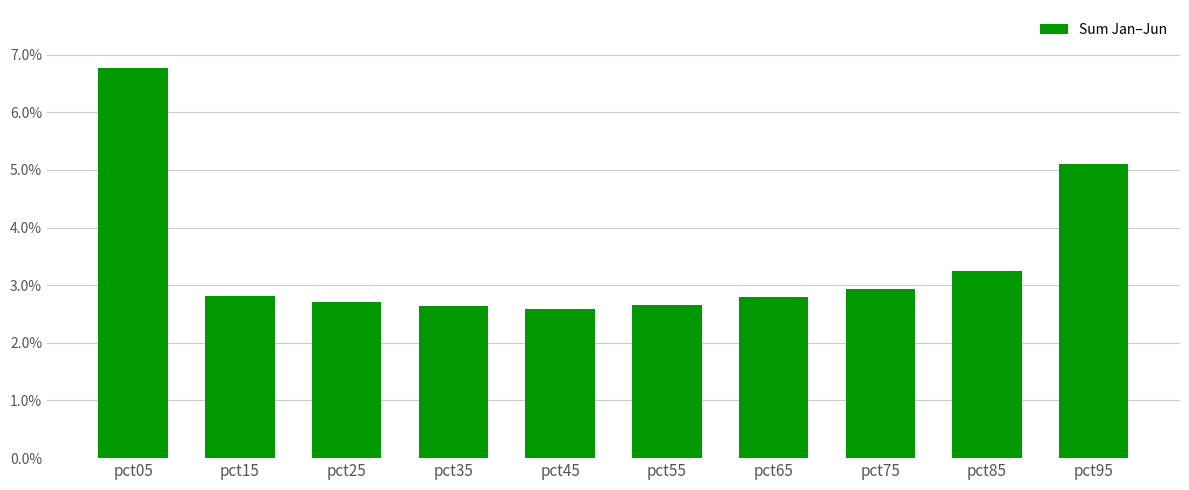

Are the bars horizontal?

No